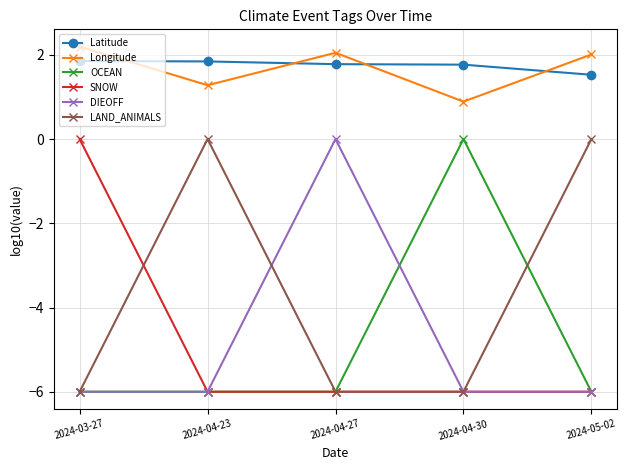

How many data points in Longitude are above 2?

3